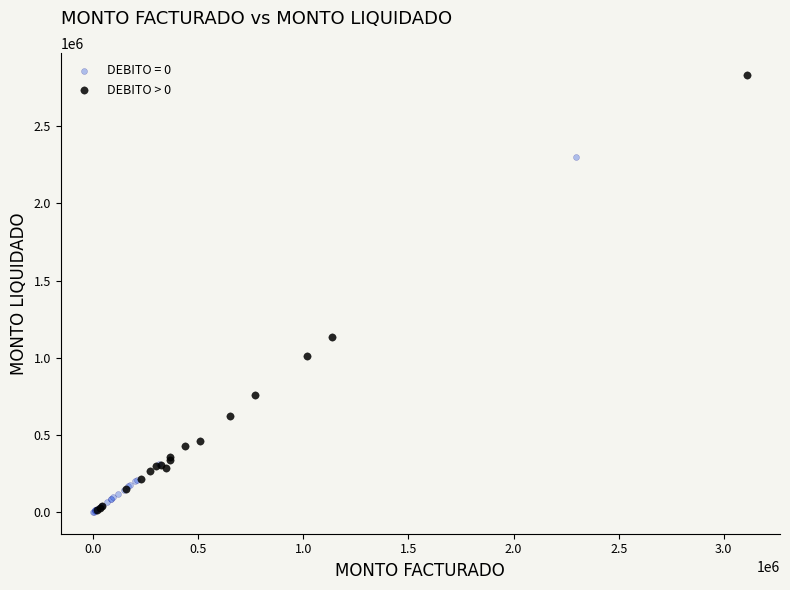

Which series has the widest spread of Y values?

DEBITO > 0